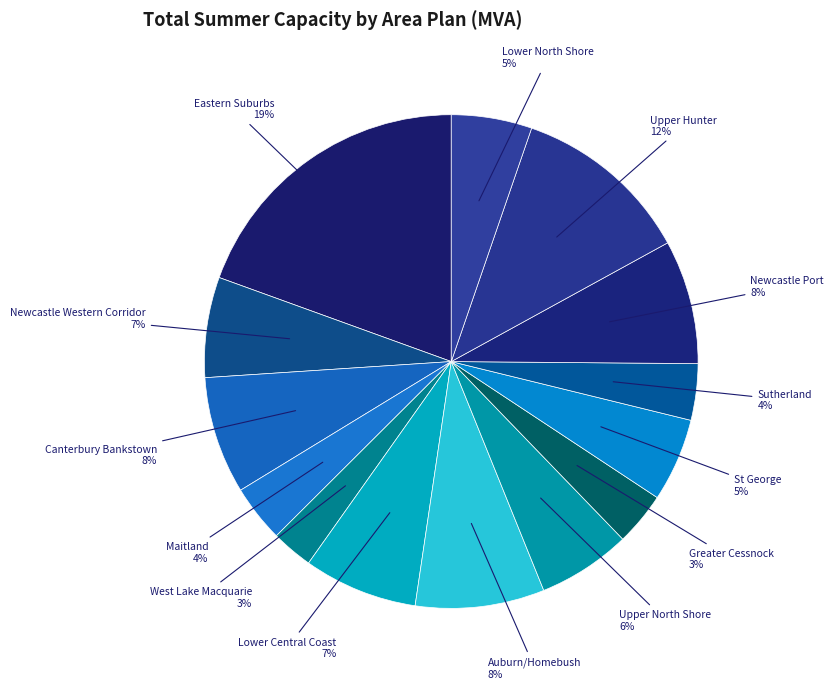

To the nearest percent, what is the average slice percentage?

7%